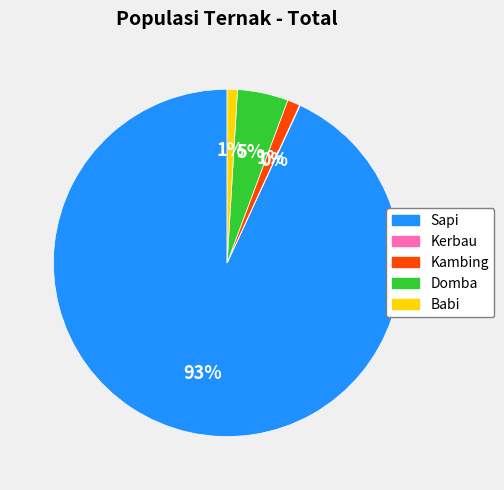

True or false: Babi accounts for 8% of the total.

False